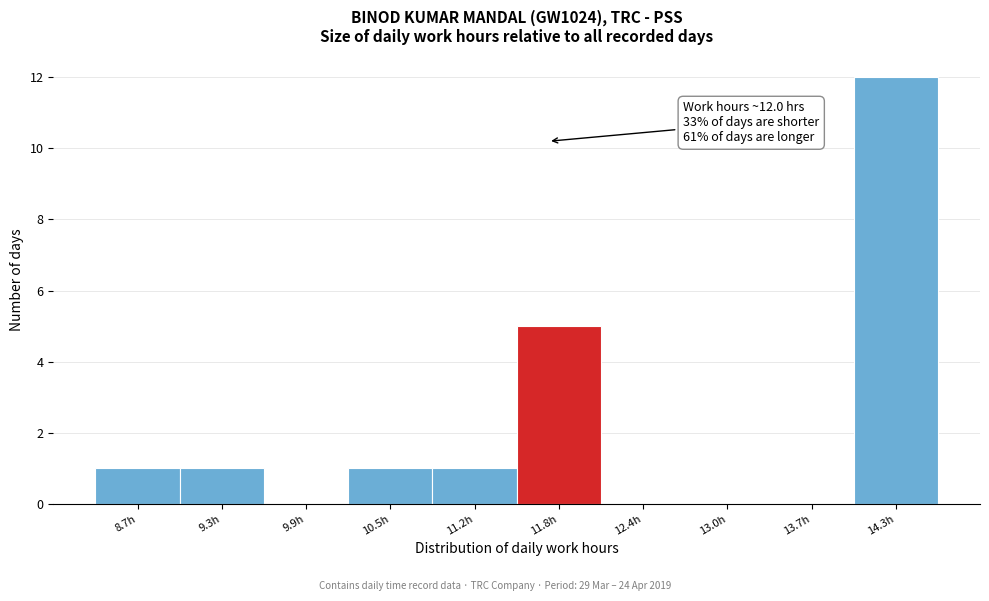

Reading left to right, list all the values displayed in this chart.

8.7h=1	9.3h=1	9.9h=0	10.5h=1	11.2h=1	11.8h=5	12.4h=0	13.0h=0	13.7h=0	14.3h=12